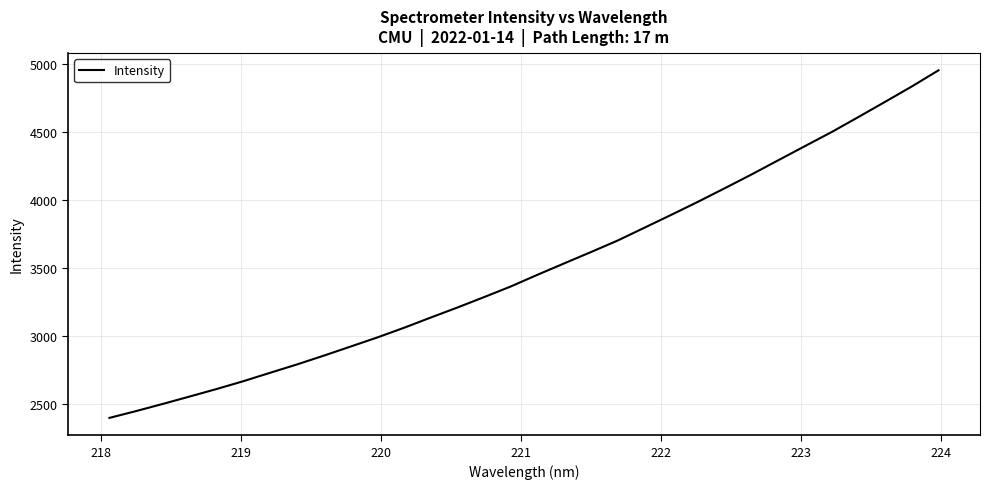

What is the smallest value displayed?

2396.1